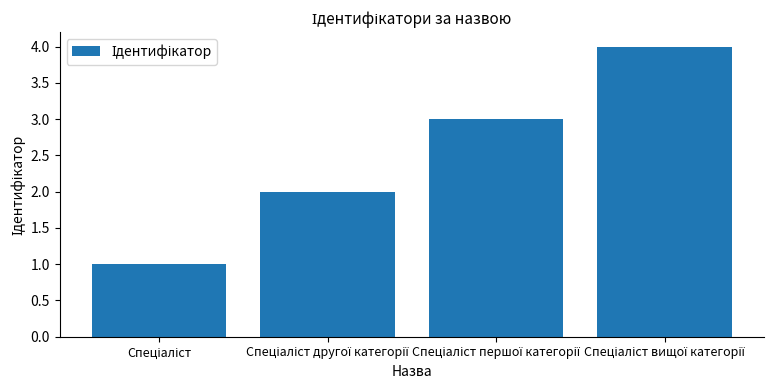

What is the maximum value shown in the chart?

4